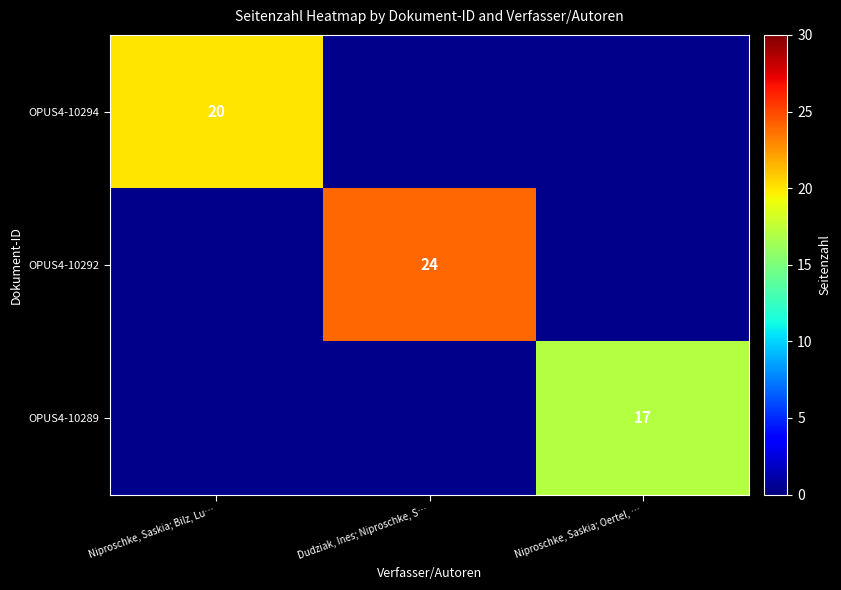

The OPUS4-10292 series shows 24 at Dudziak, Ines; Niproschke, S…. True or false?

True